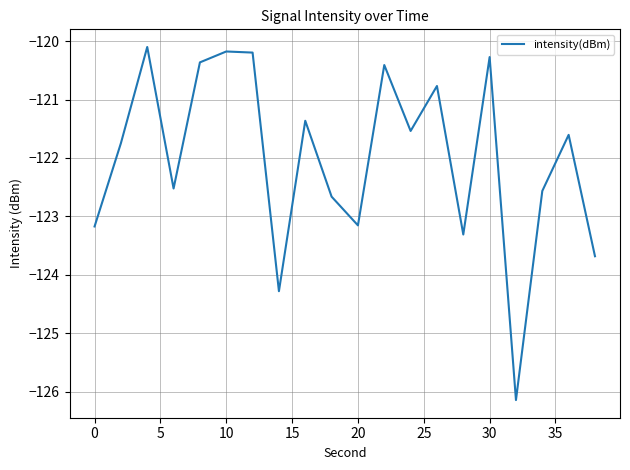

What is the difference between the maximum and minimum values?

6.0